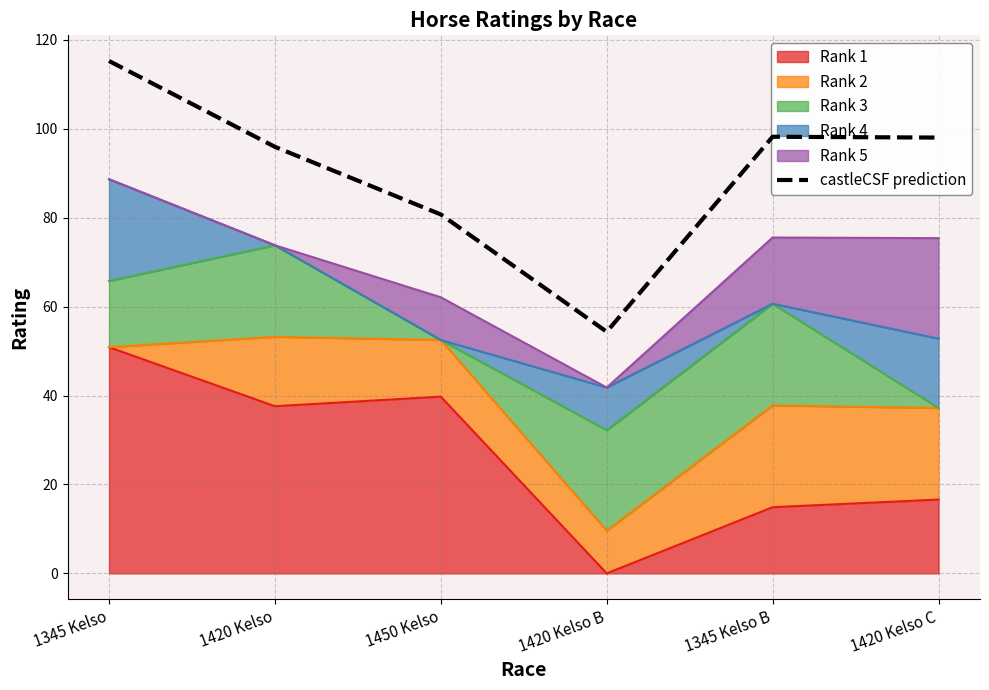

How many values are below 98?

3